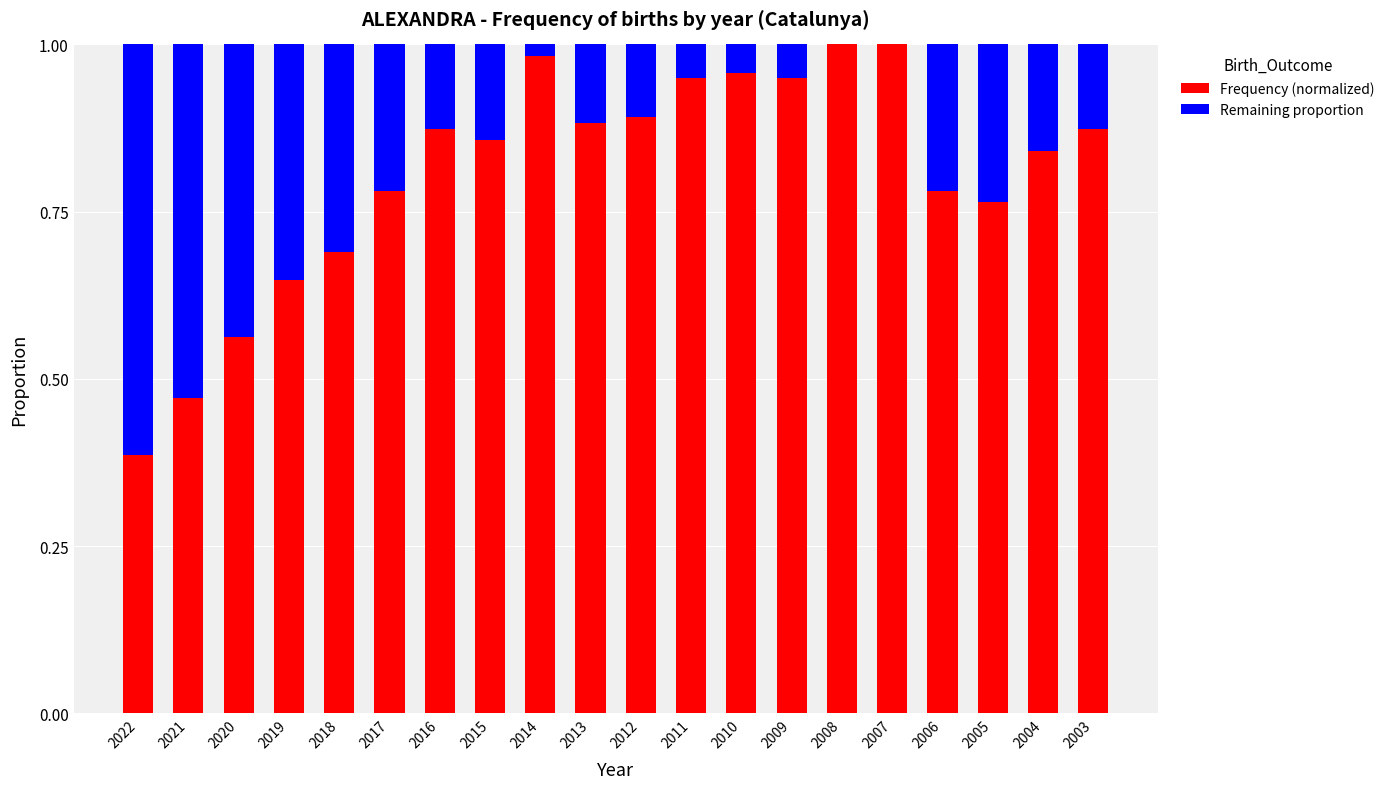

Are the bars horizontal?

No